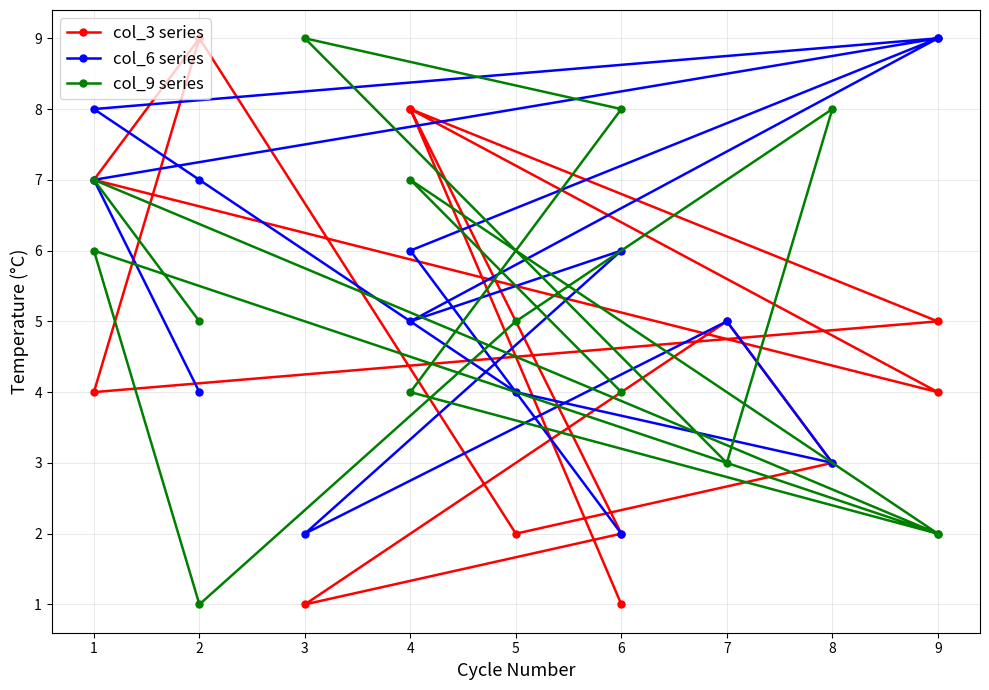

Rank the categories by col_6 series value from lowest to highest.

6, 3, 8, 5, 2, 7, 4, 4, 6, 2, 1, 1, 9, 9